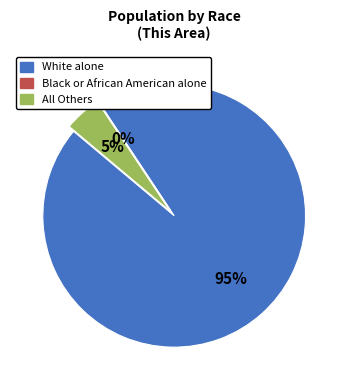

To the nearest percent, what is the difference between the largest and smallest slice percentages?

95%